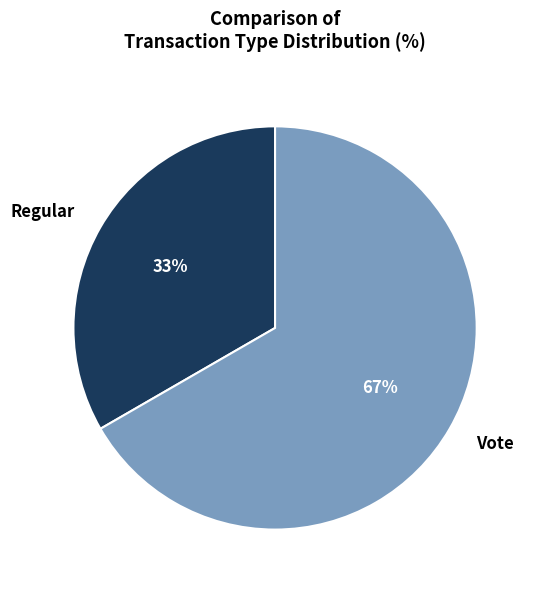

What is the ratio of the value at Regular to the value at Vote?

0.5